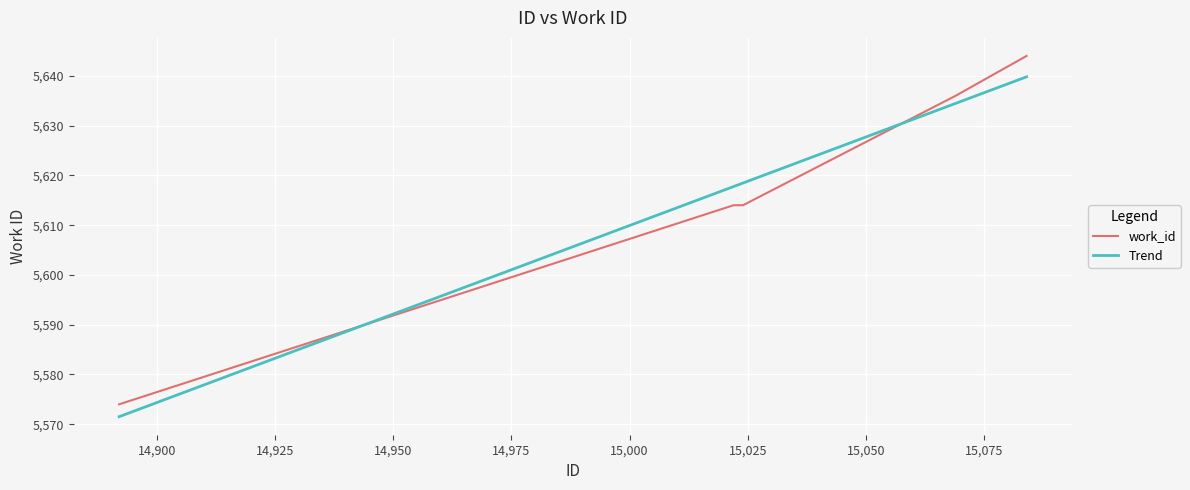

Reading right to left, list all the values displayed in this chart.

5644	5636	5614	5614	5574